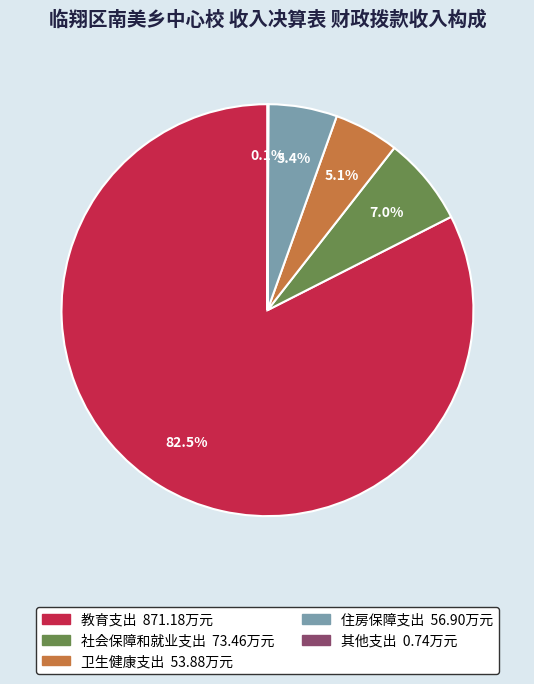

Is it true that 住房保障支出 is 5% of the pie?

True